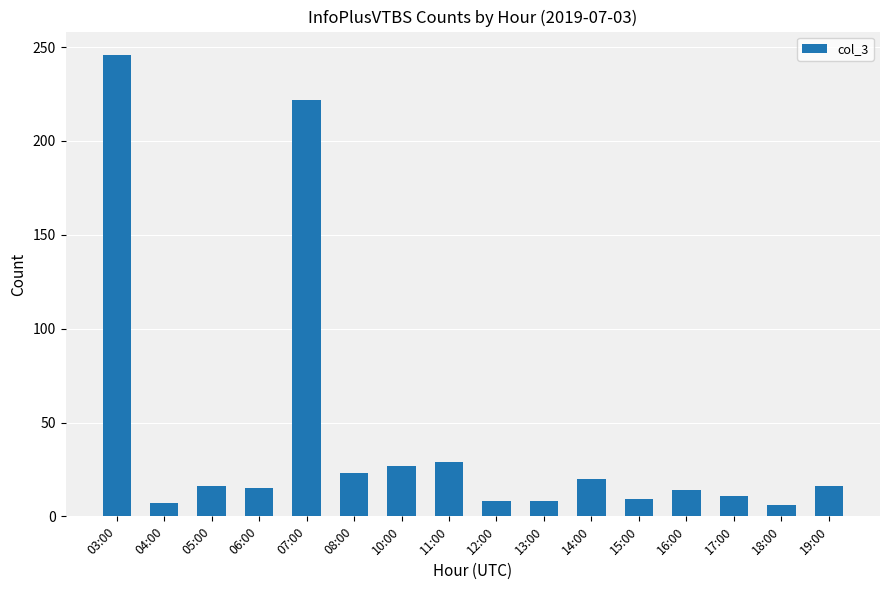

The value at 19:00 is 25. True or false?

False